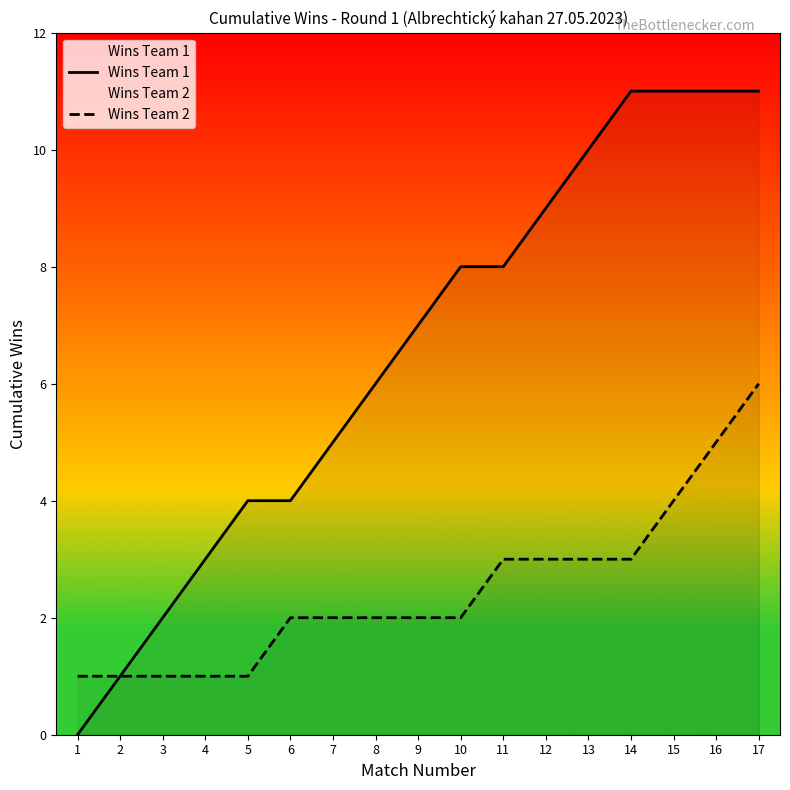

What is the difference between the Wins Team 1 values at 2 and 15?

10